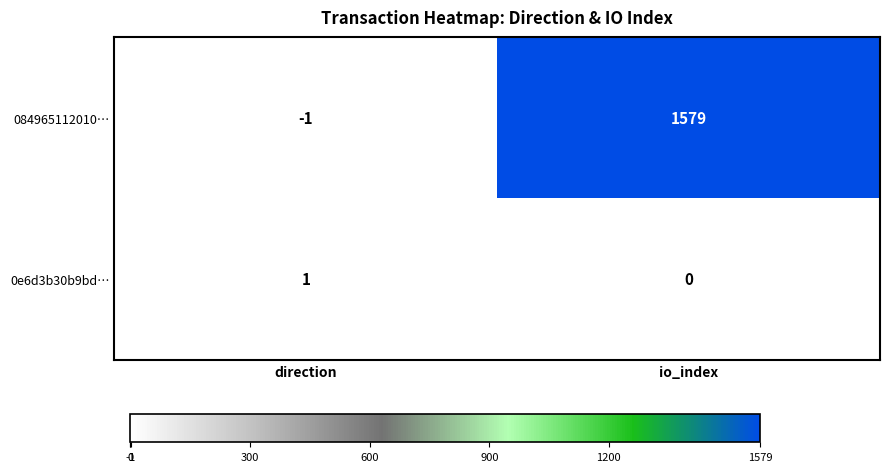

At direction, list the series in order from largest to smallest.

0e6d3b30b9bd…, 084965112010…